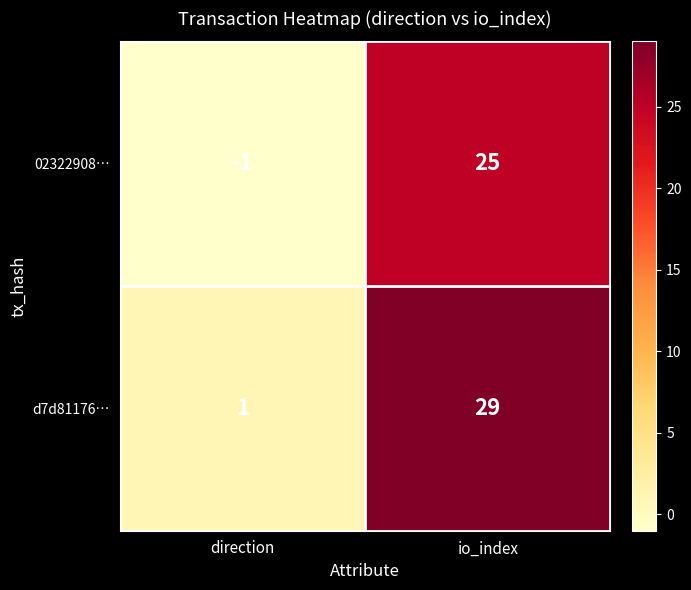

Which series has the largest range (max minus min)?

d7d81176…